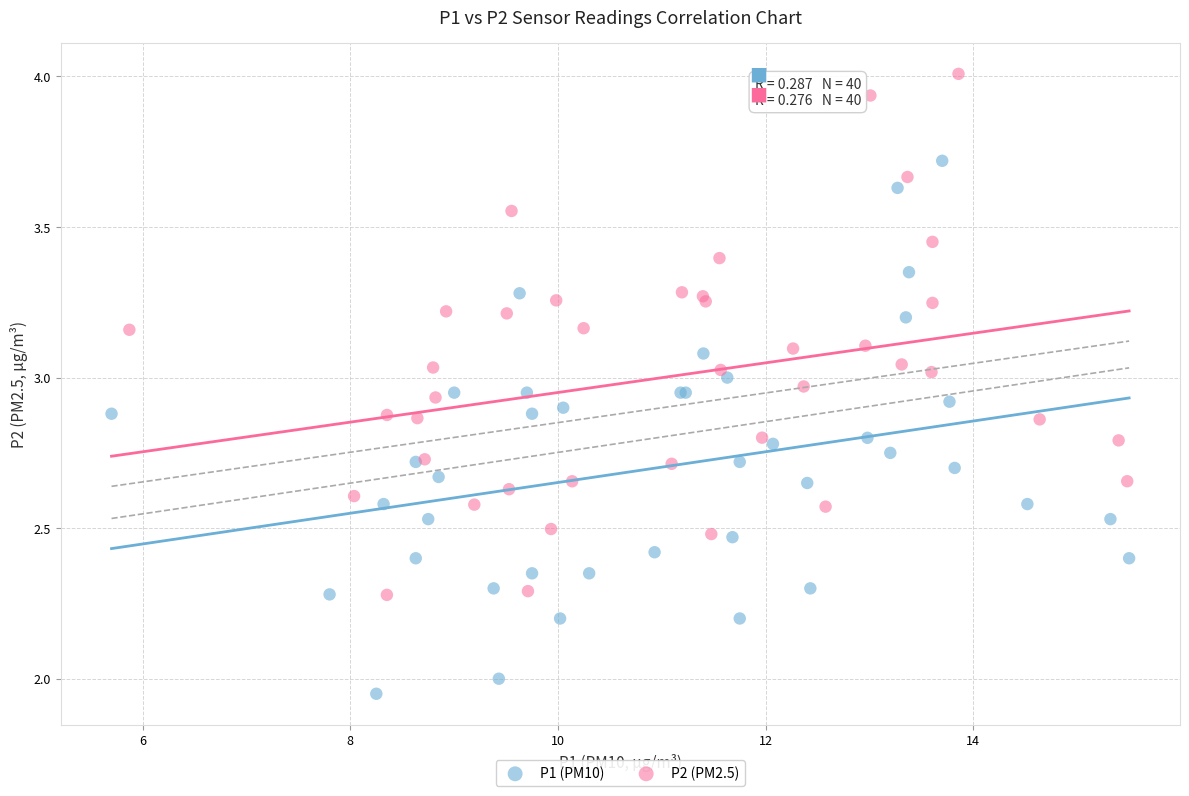

Which series reaches the maximum Y coordinate?

P2 (PM2.5)